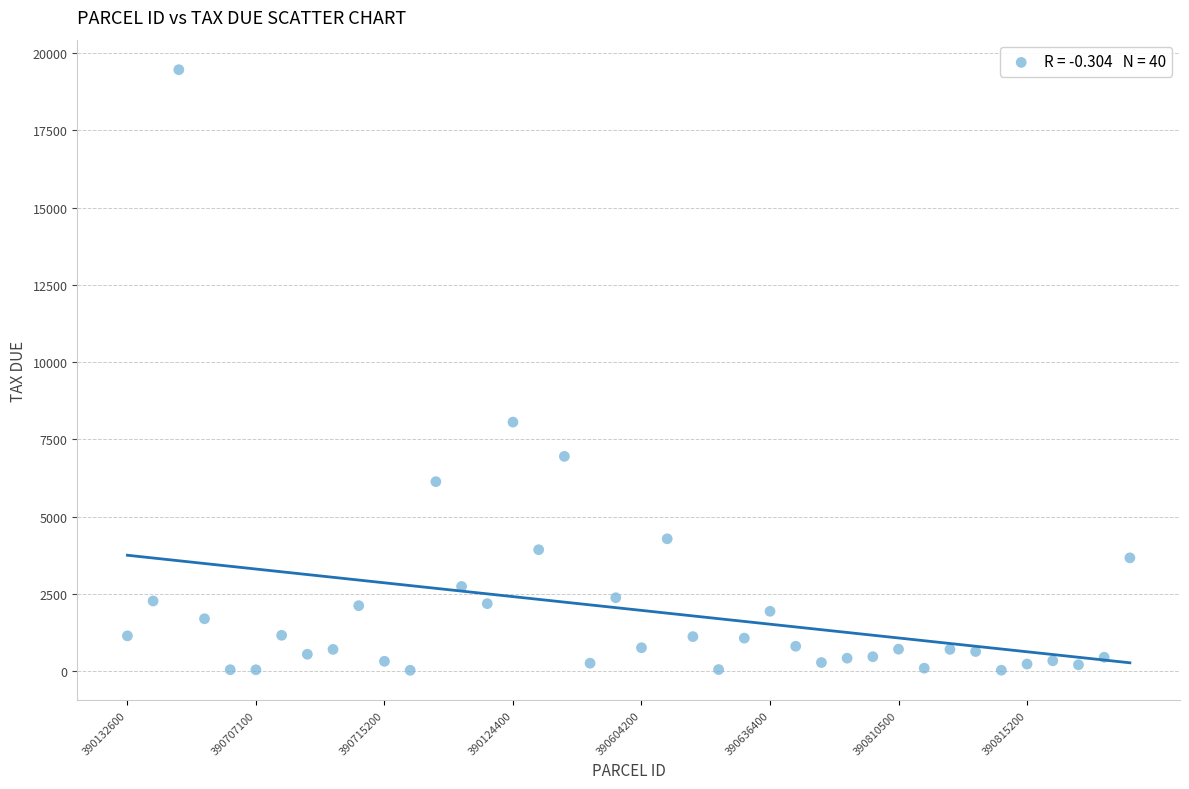

What Y value in the scatter plot is closest to 9747?

8061.4